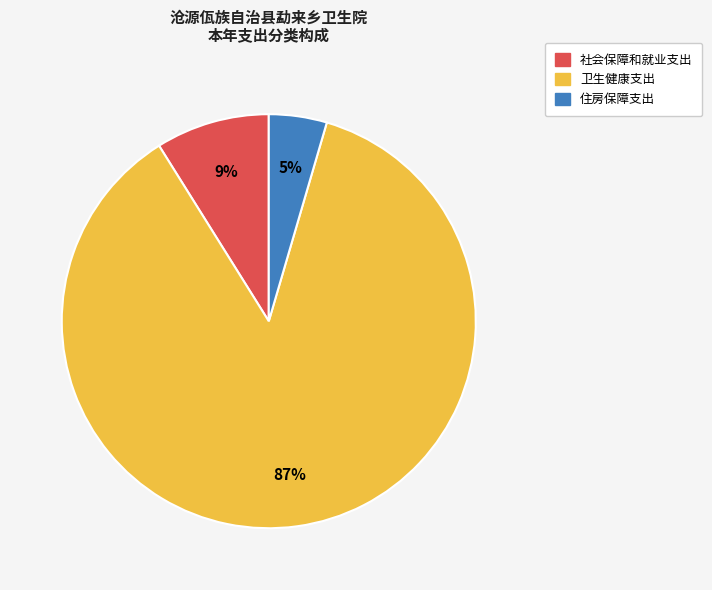

What is the smallest slice in the pie chart?

住房保障支出